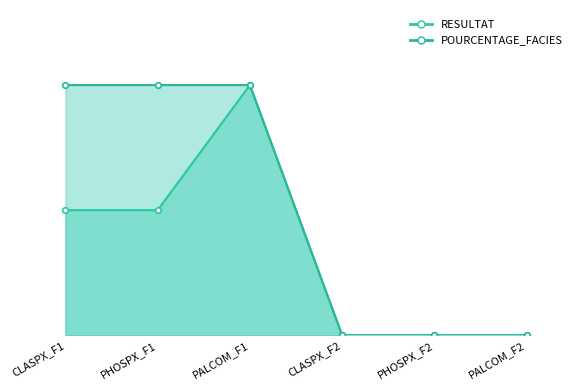

Which has a higher value, PHOSPX_F1 or PALCOM_F2?

PHOSPX_F1